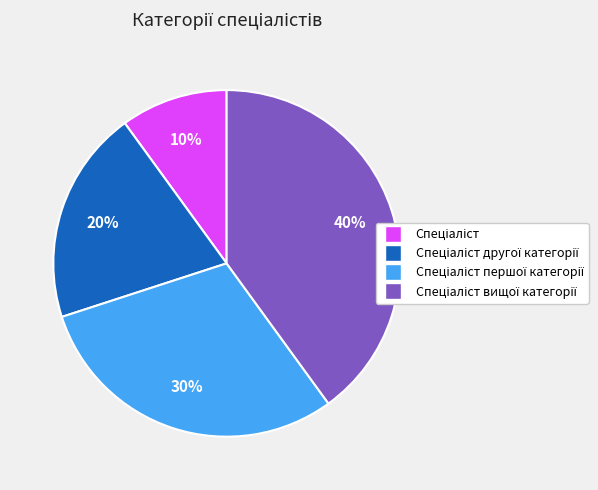

Does any single category account for the majority?

No